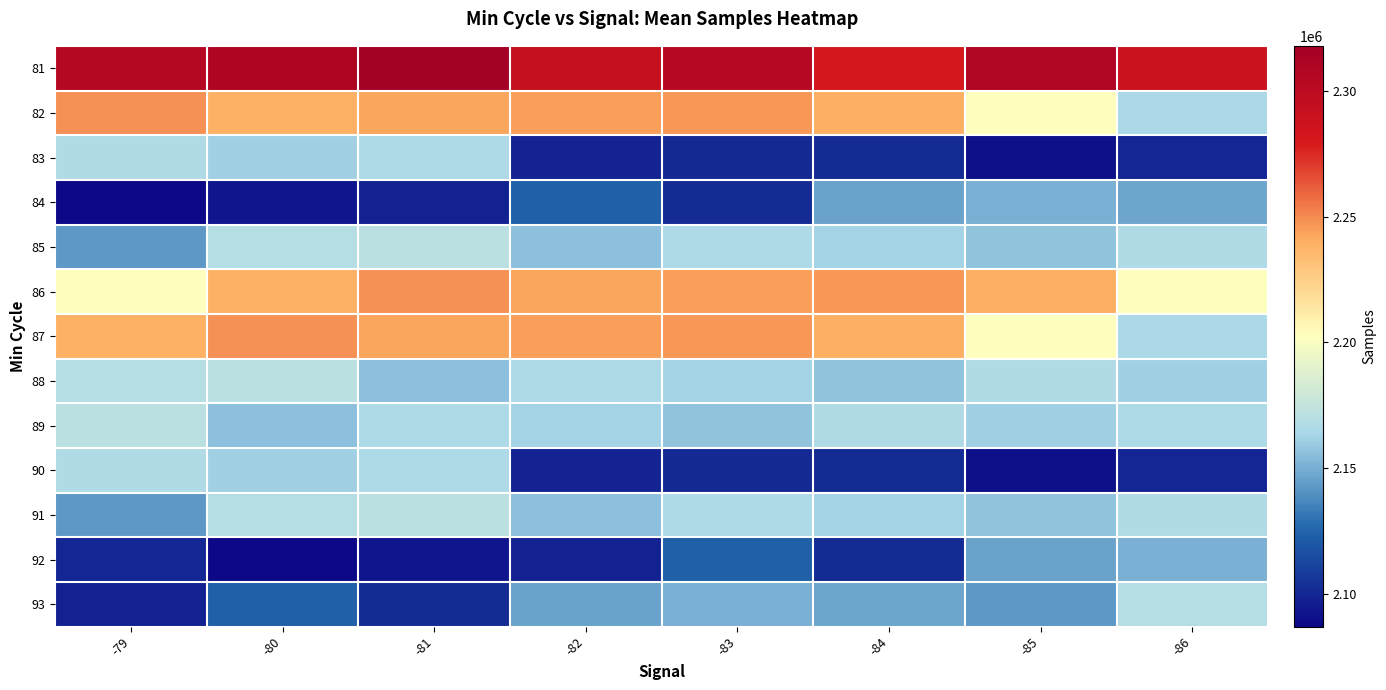

Rank the series by their maximum value, from highest to lowest.

81, 82, 86, 87, 85, 88, 89, 91, 93, 83, 90, 84, 92